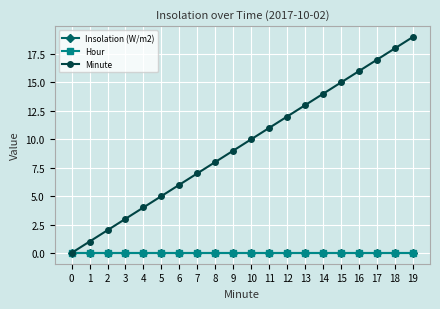

What is the total value across all series at 16?

16